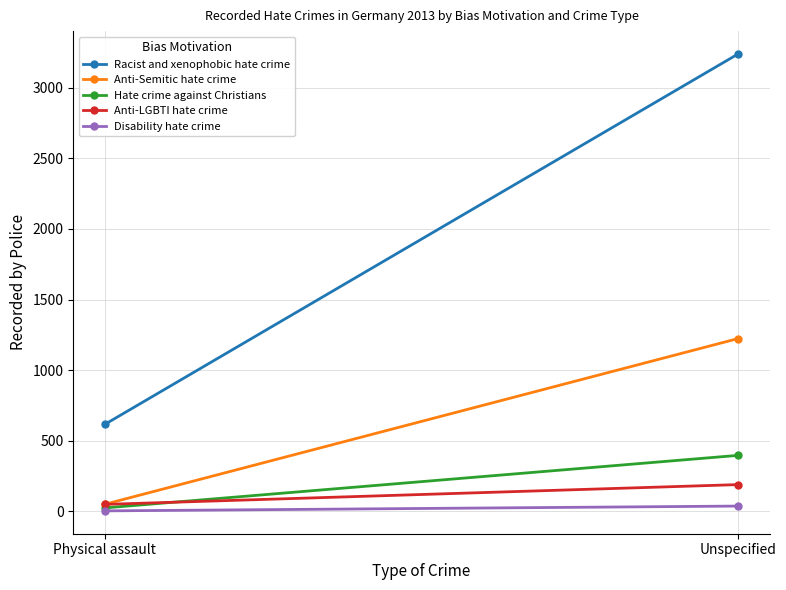

Is the value of Disability hate crime at Physical assault greater than the value of Racist and xenophobic hate crime at Physical assault?

No